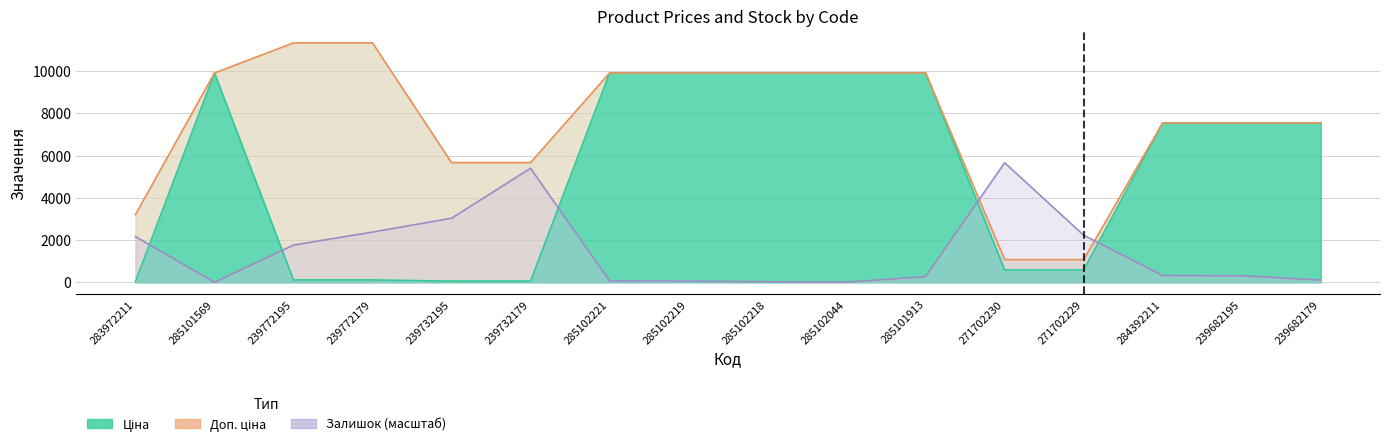

Rank the categories by Залишок (масштаб) value from lowest to highest.

285101569, 285102044, 285102218, 285102219, 285102221, 239682179, 285101913, 239682195, 284392211, 239772195, 283972211, 271702229, 239772179, 239732195, 239732179, 271702230